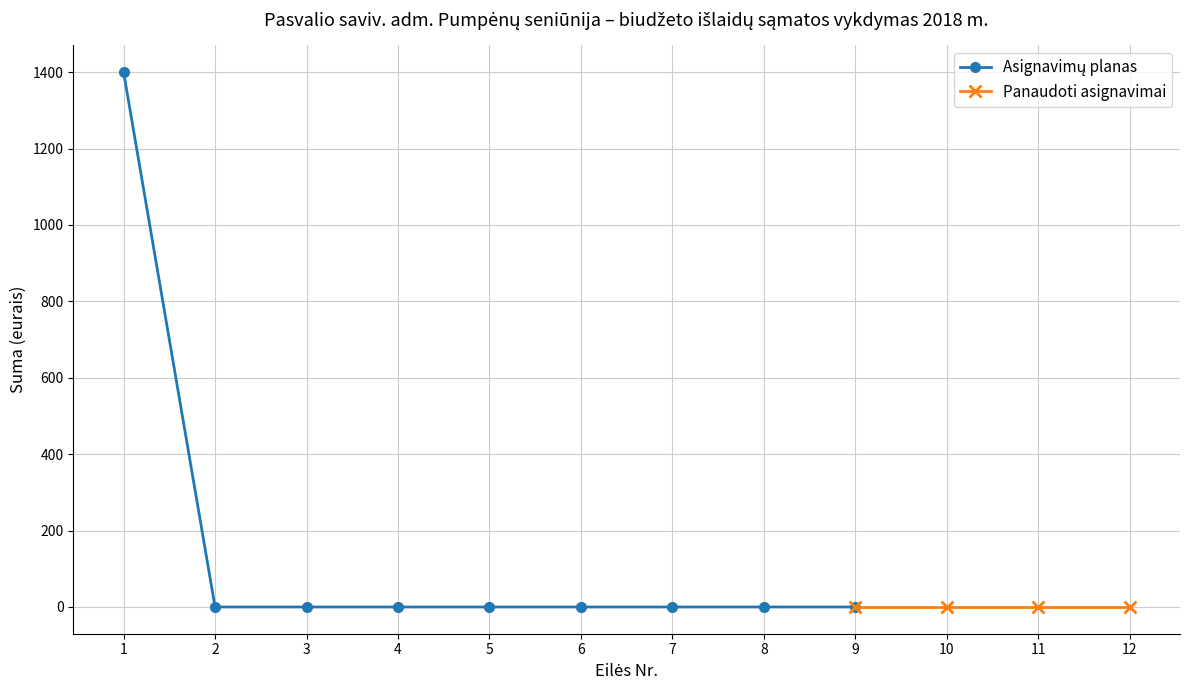

How many values in the Asignavimai (planas) series exceed 0?

1